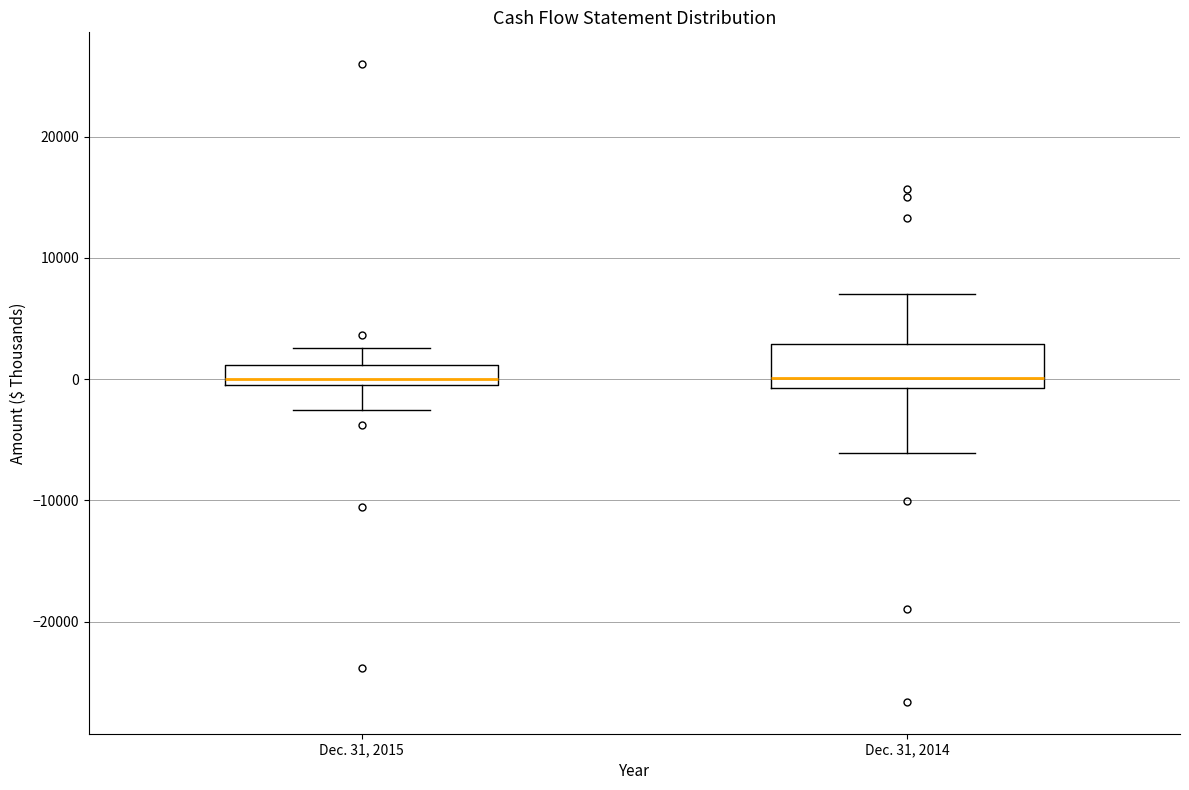

Where does the lower whisker of the box for Dec. 31, 2015 end on the y-axis? The values are not printed on the chart, so give them approximately, as read against the axis.

-3000